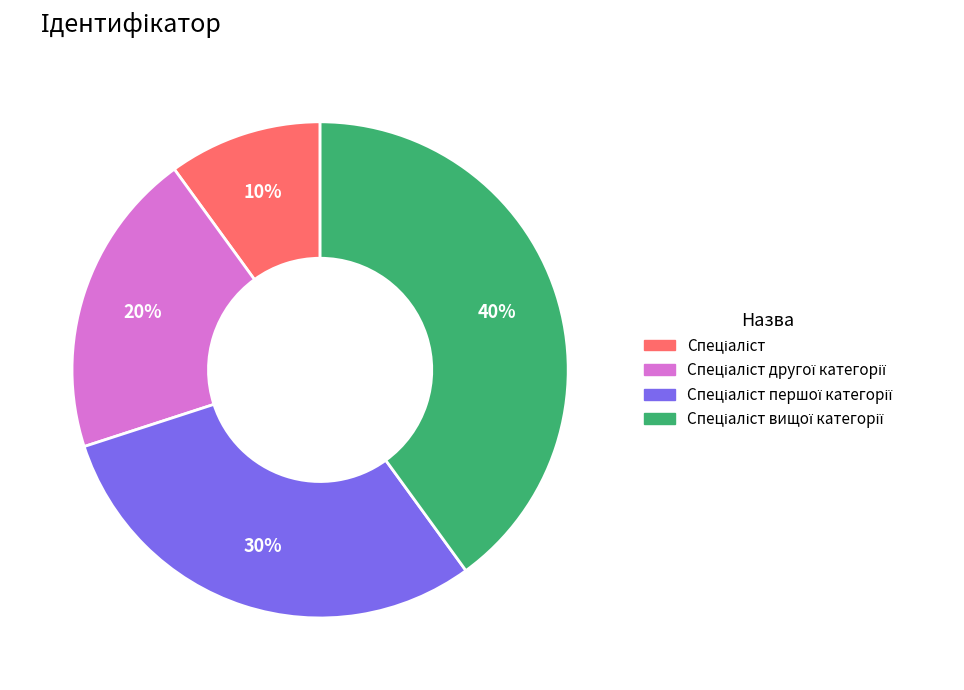

Is there a majority slice in this chart?

No